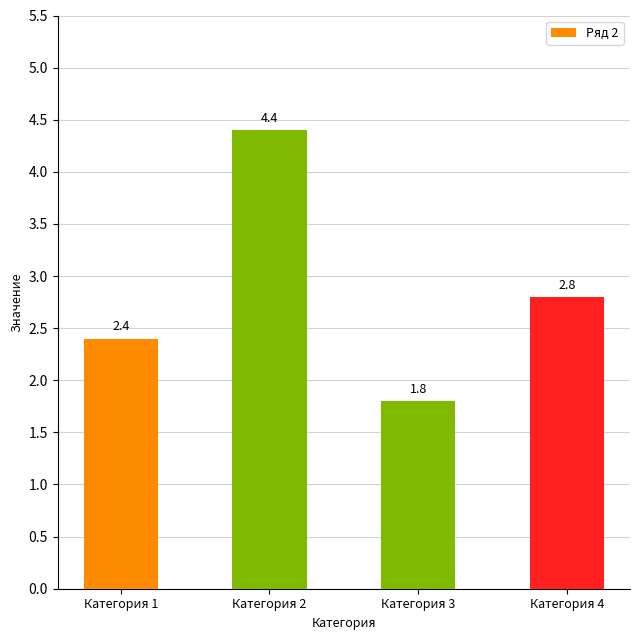

At which category does the chart reach its peak across all series?

Категория 2